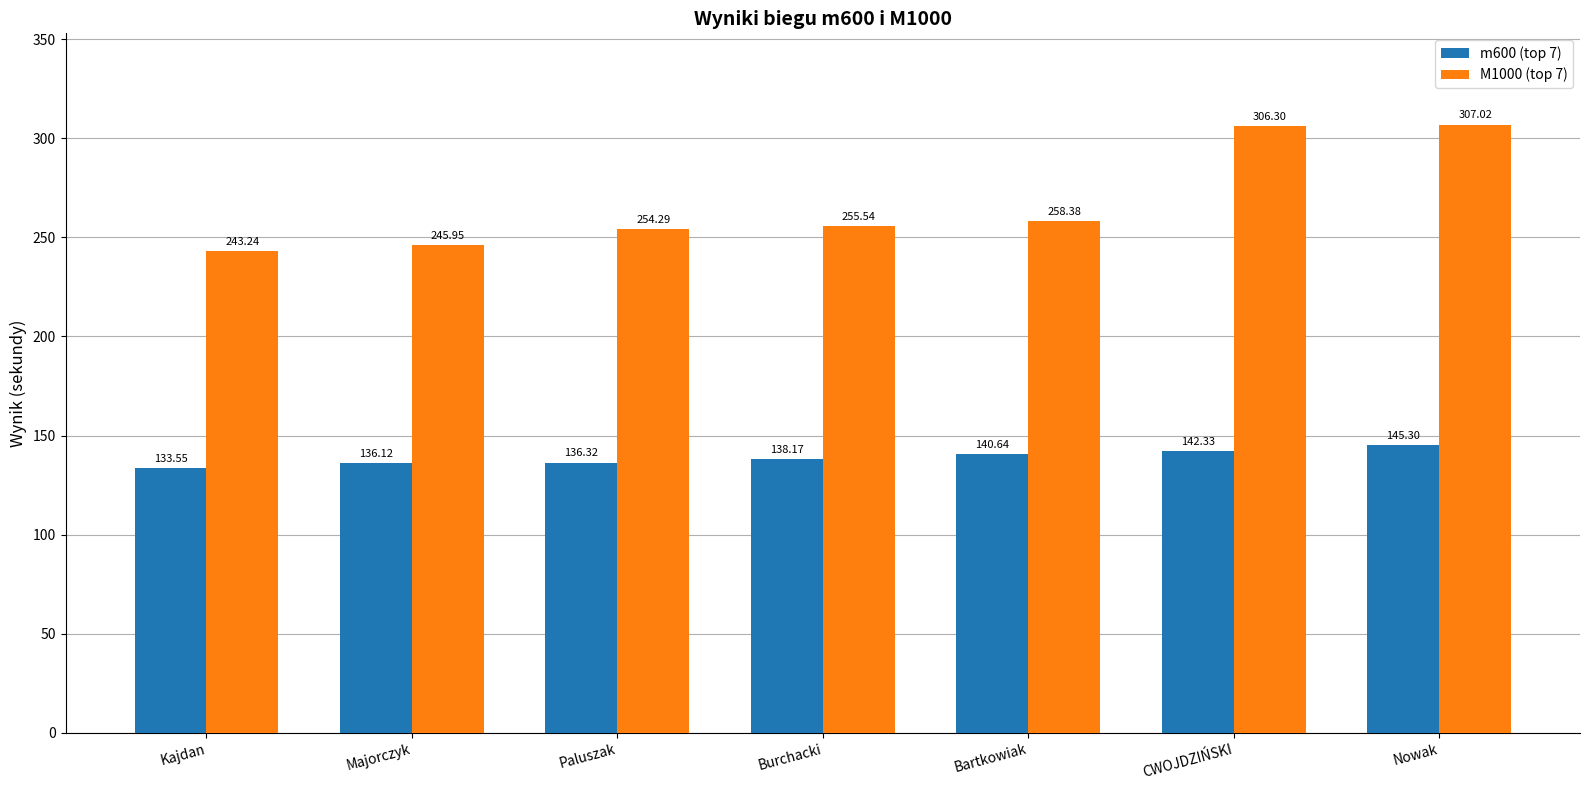

At which category is the sum across all series the highest?

Nowak